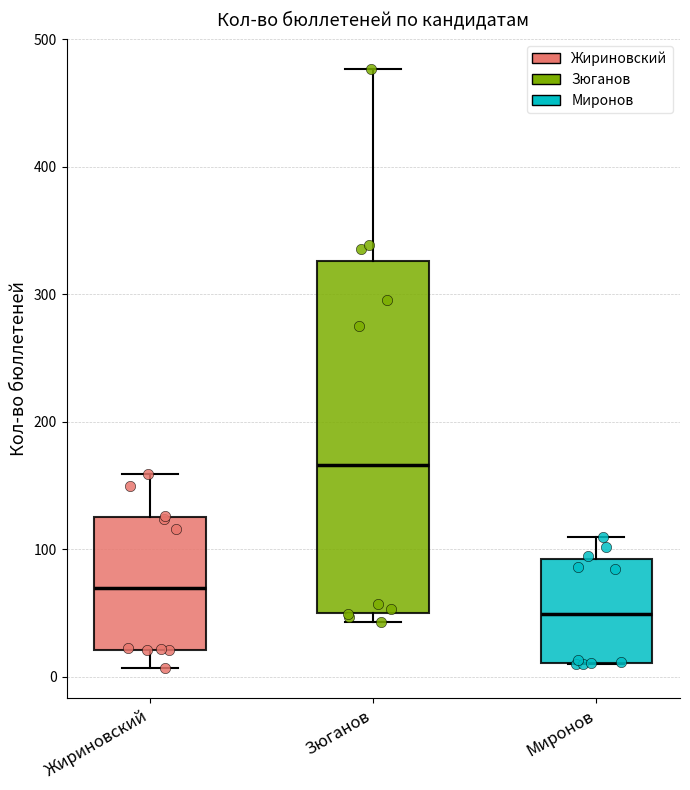

Which box has the highest median line?

Зюганов